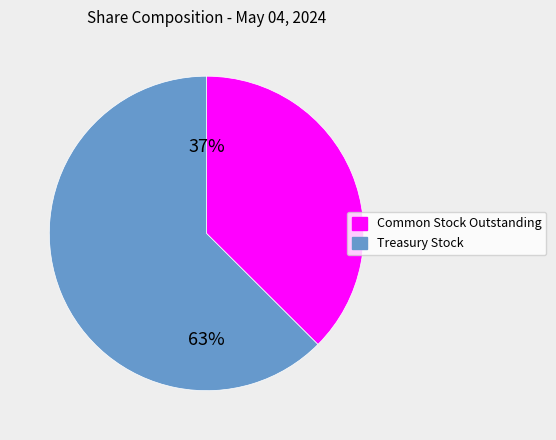

Do Treasury Stock and Common Stock Outstanding together represent more than half of the pie?

Yes